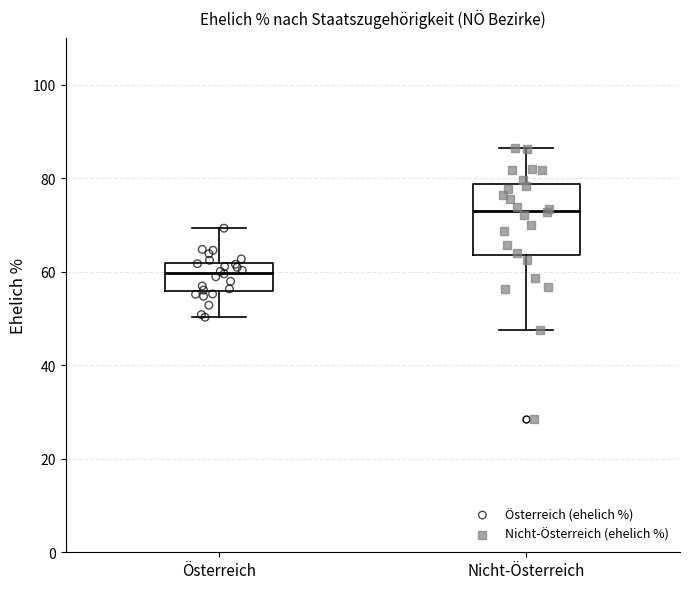

Reading left to right, read every box against the y-axis: the position of its median line, the range the box covers, and the ends of its whiskers. The values are not printed on the chart, so give them approximately, as read against the axis.

Österreich: median 60, box 56 to 62, whiskers 50 to 70
Nicht-Österreich: median 74, box 64 to 78, whiskers 48 to 86